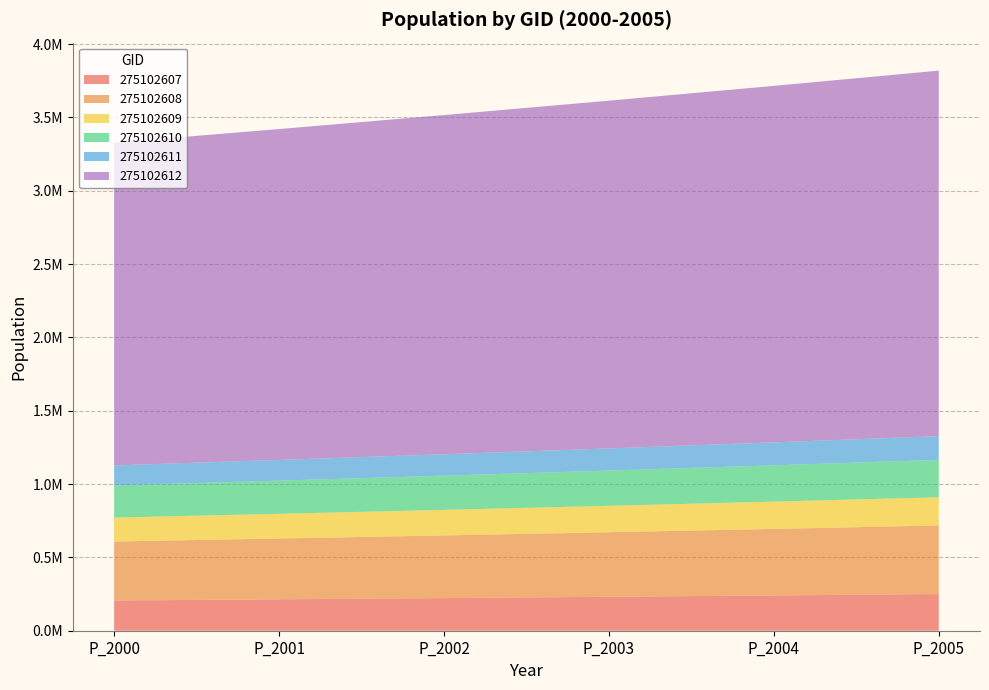

Reading left to right, transcribe all the data shown in this chart.

275102607: 205997.8	214143.6	222611.4	231414.1	240564.8	250077.4
275102608: 402104.2	414391.1	427053.5	440102.7	453550.8	467409.7
275102609: 163228.1	168691.6	174338.1	180173.5	186204.3	192436.9
275102610: 219619.0	226312.2	233209.3	240316.6	247640.6	255187.7
275102611: 136236.8	141009.8	145950.1	151063.4	156355.9	161833.8
275102612: 2200606.0	2256007.8	2312804.3	2371030.8	2430723.1	2491918.2